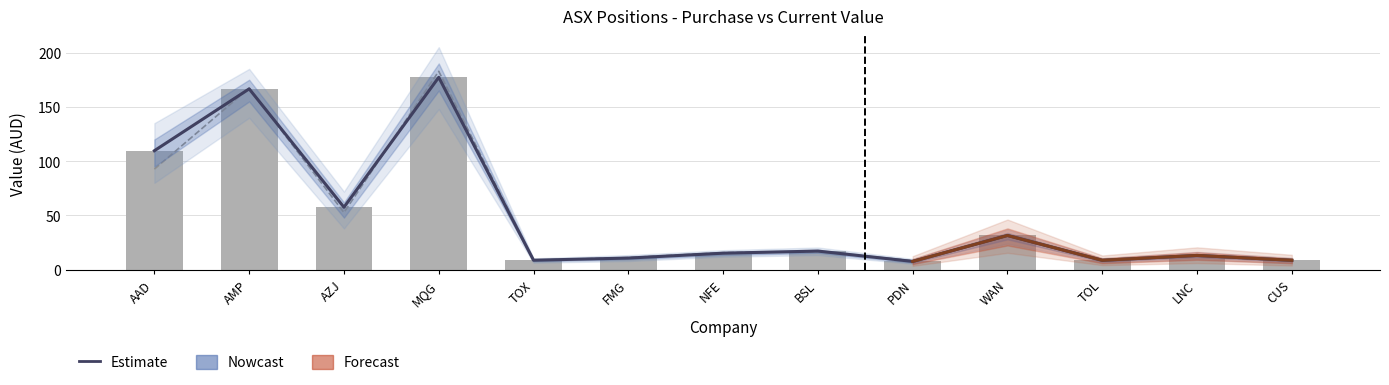

Which has a higher value, PDN or CUS?

PDN